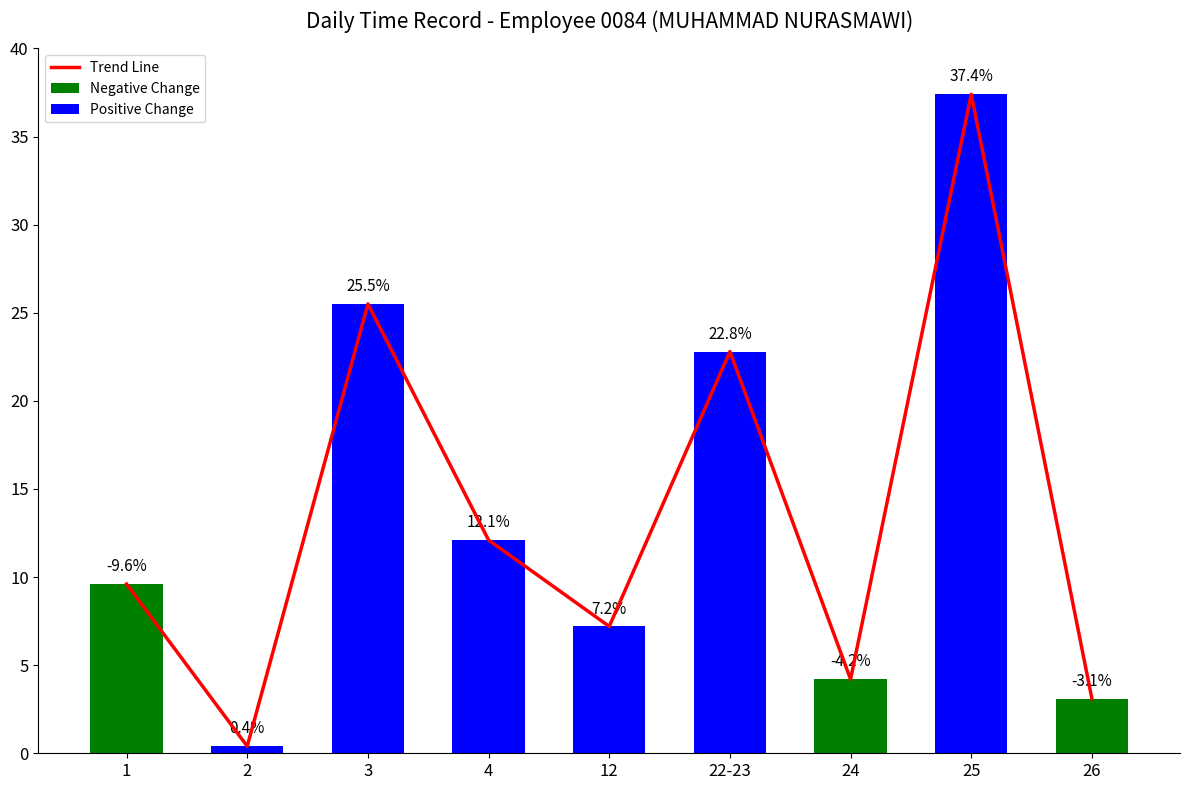

Reading left to right, extract all data points from this chart.

9.6	0.4	25.5	12.1	7.2	22.8	4.2	37.4	3.1